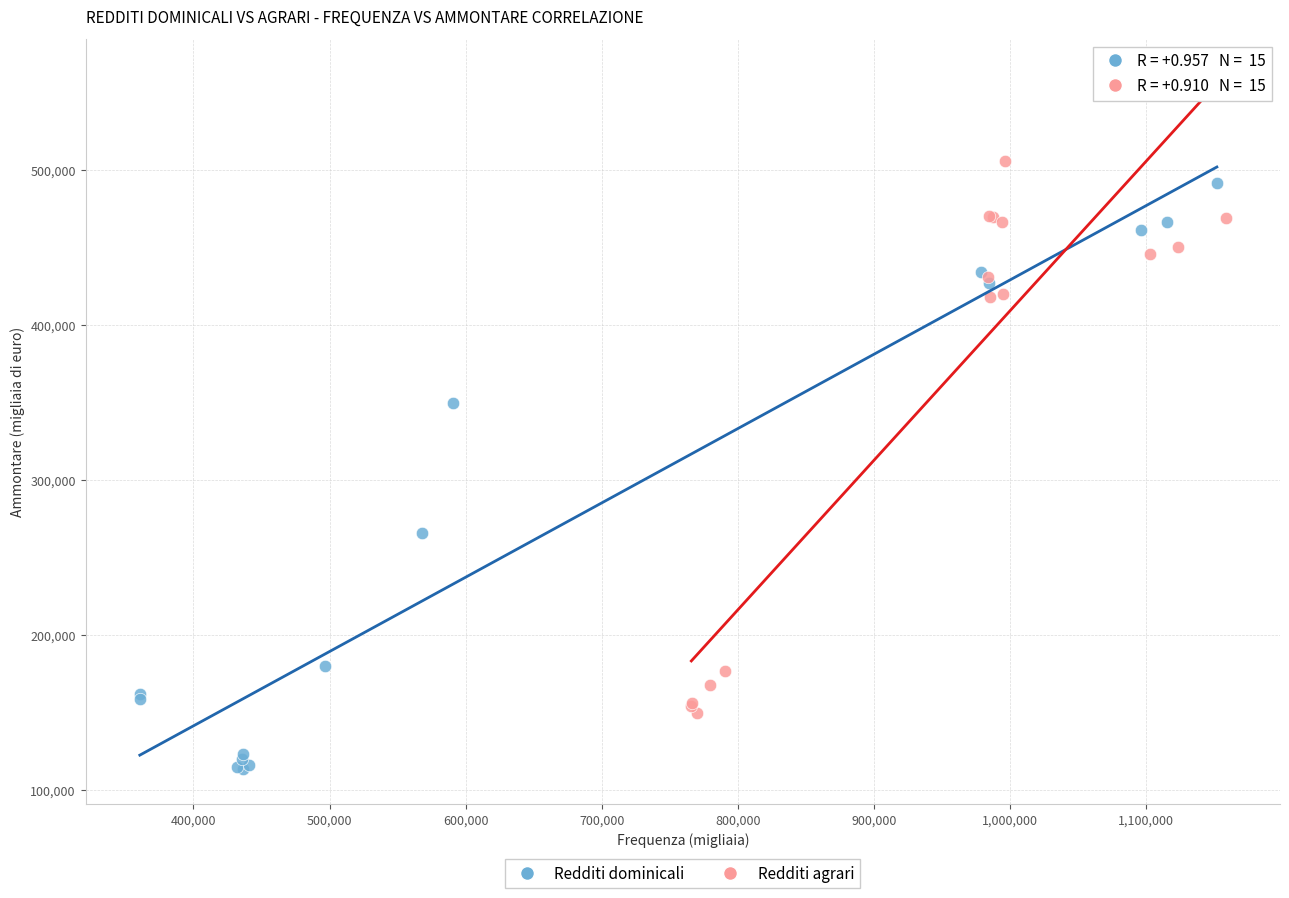

Which series has the largest Y range (max minus min)?

Redditi dominicali